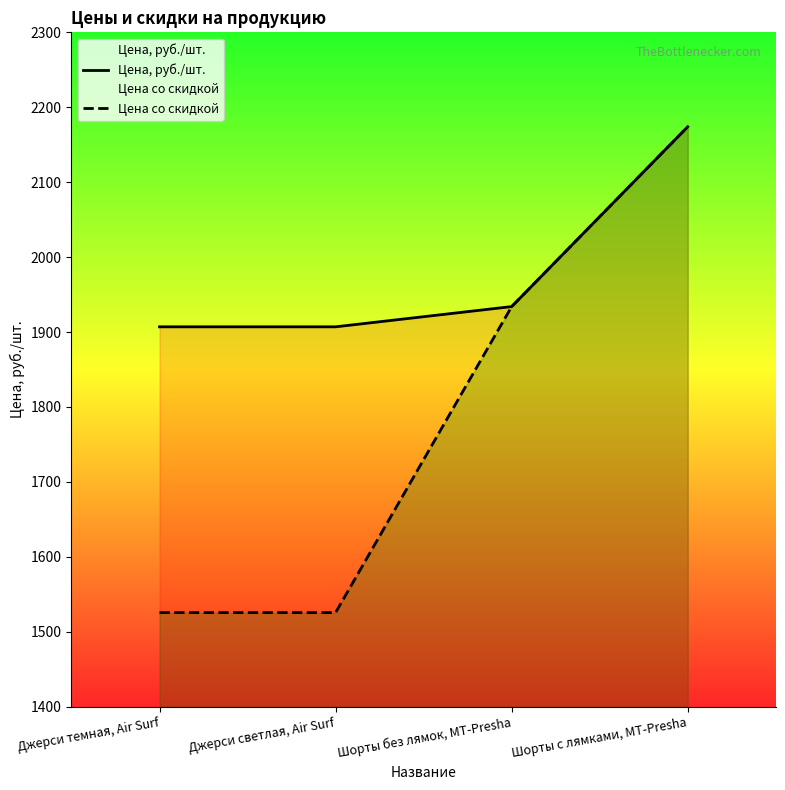

Read the Цена, руб./шт. value at Шорты с лямками, MT-Presha.

2174.0